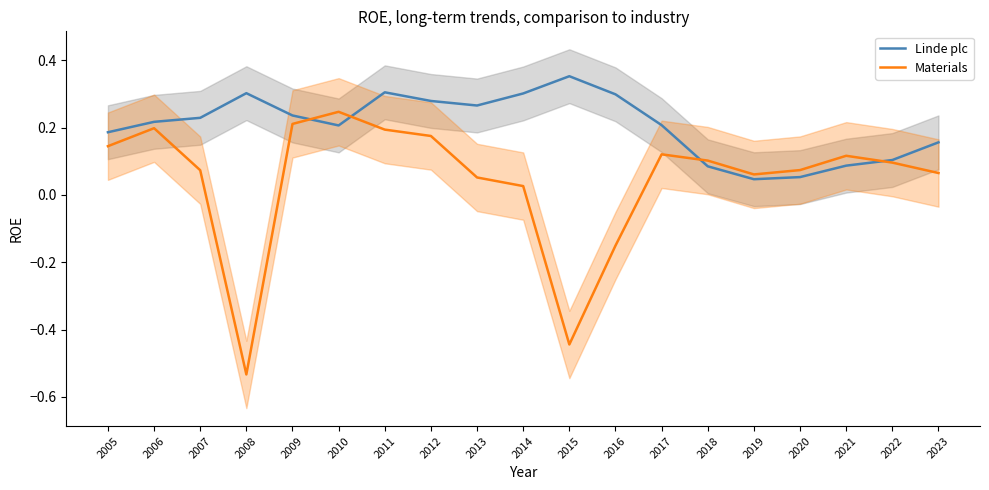

What is the sum of the Linde plc values at 2008 and 2016?

0.6